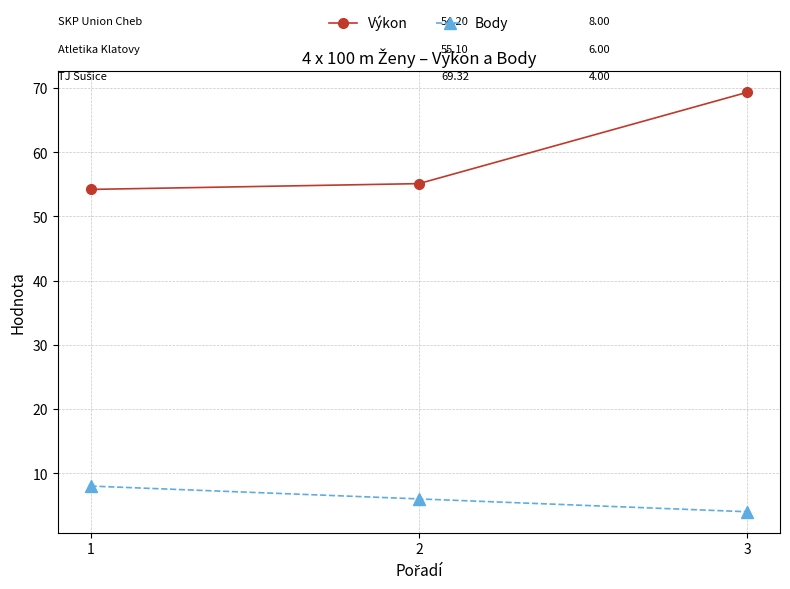

Rank the series by their maximum value, from lowest to highest.

Body, Výkon